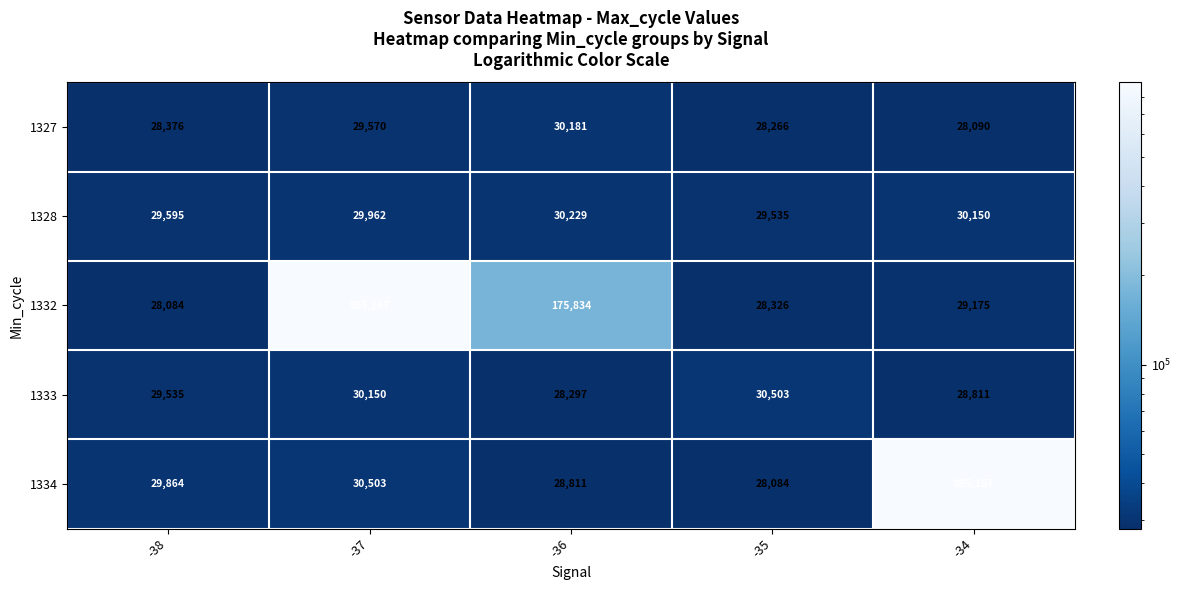

What is the minimum value shown in the chart?

28084